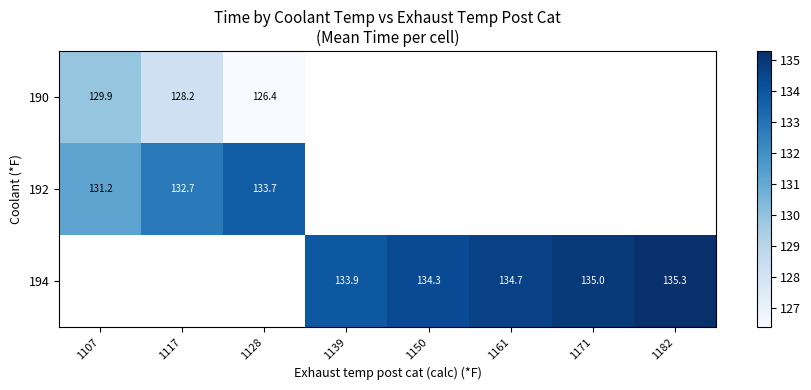

The 194 series shows 134.7 at 1161. True or false?

True